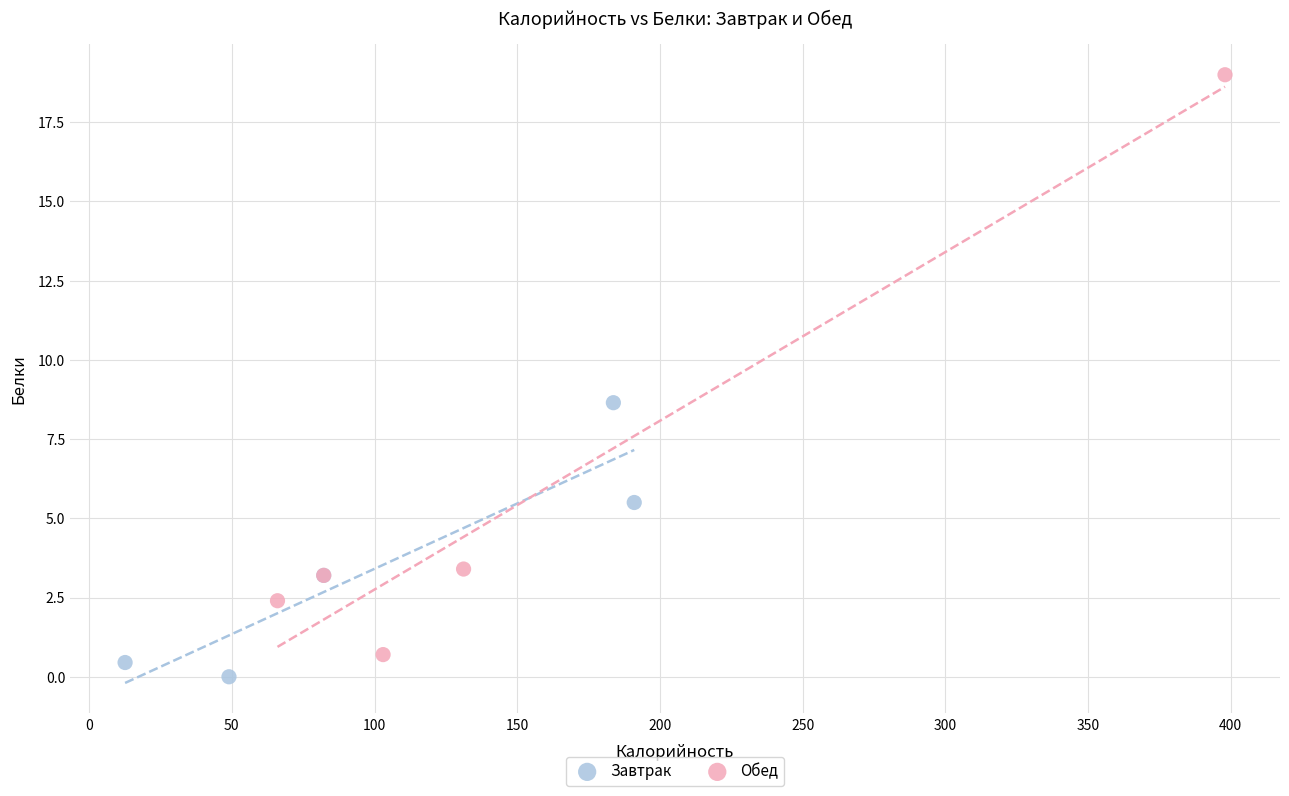

What are all the series names shown in the legend?

Завтрак, Обед